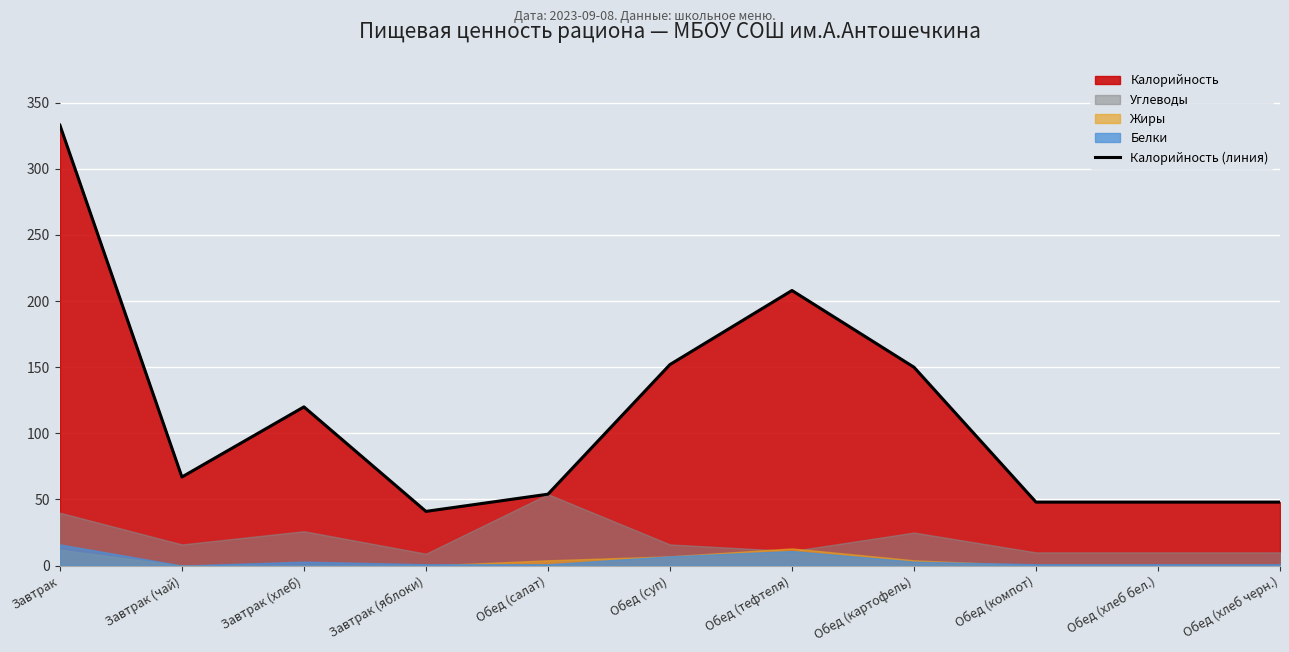

Does the chart display data point markers on the line(s)?

No